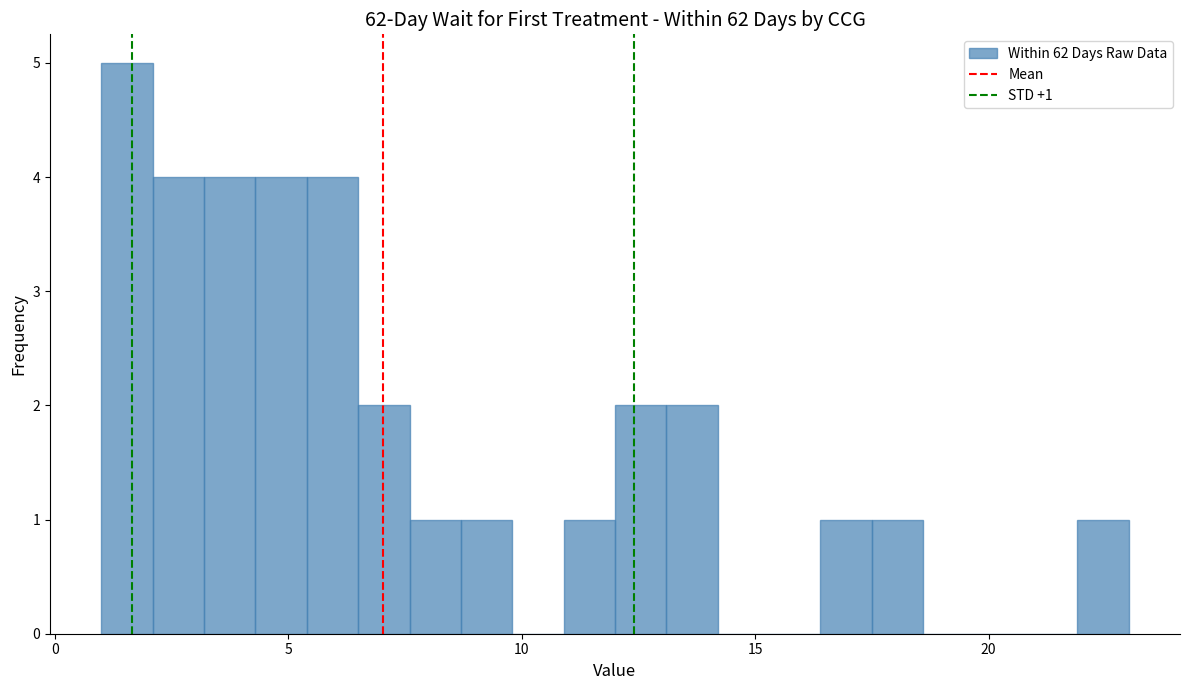

Around what value on the x-axis is the tallest bar? Give the approximate position of its centre, as read against the axis.

1.5